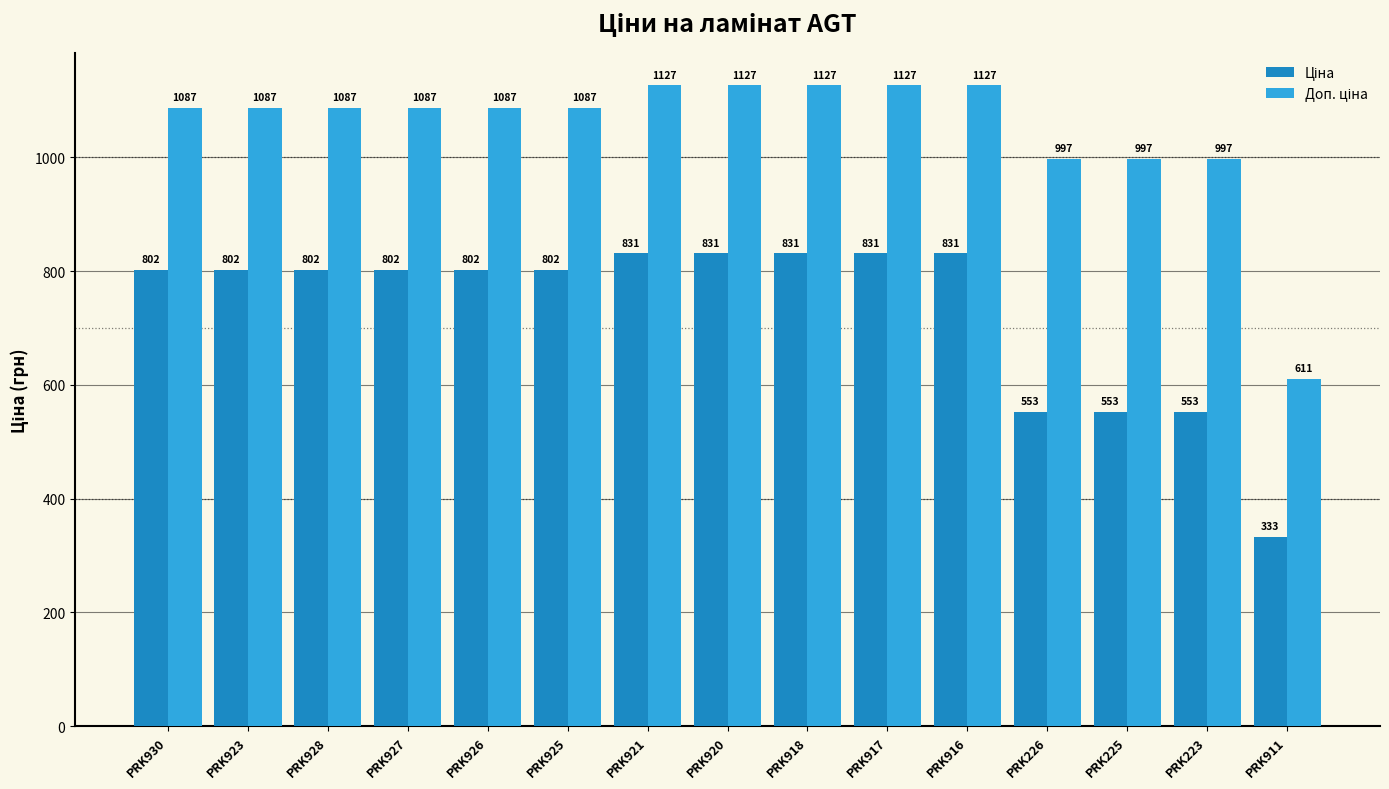

At how many categories does at least one series exceed 410?

15